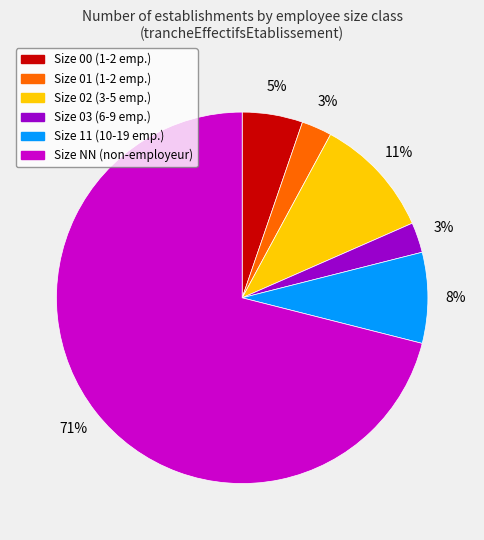

To the nearest percent, what is the average slice percentage?

17%